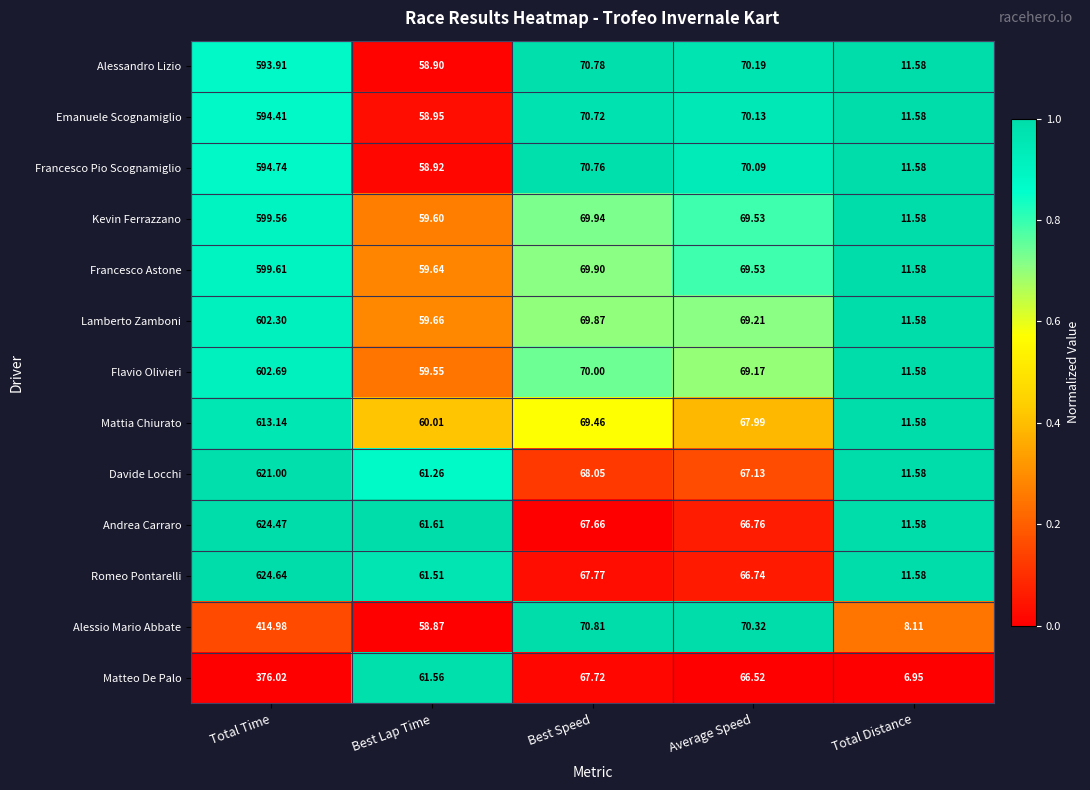

Where is Francesco Pio Scognamiglio nearest to the value 303?

Best Speed